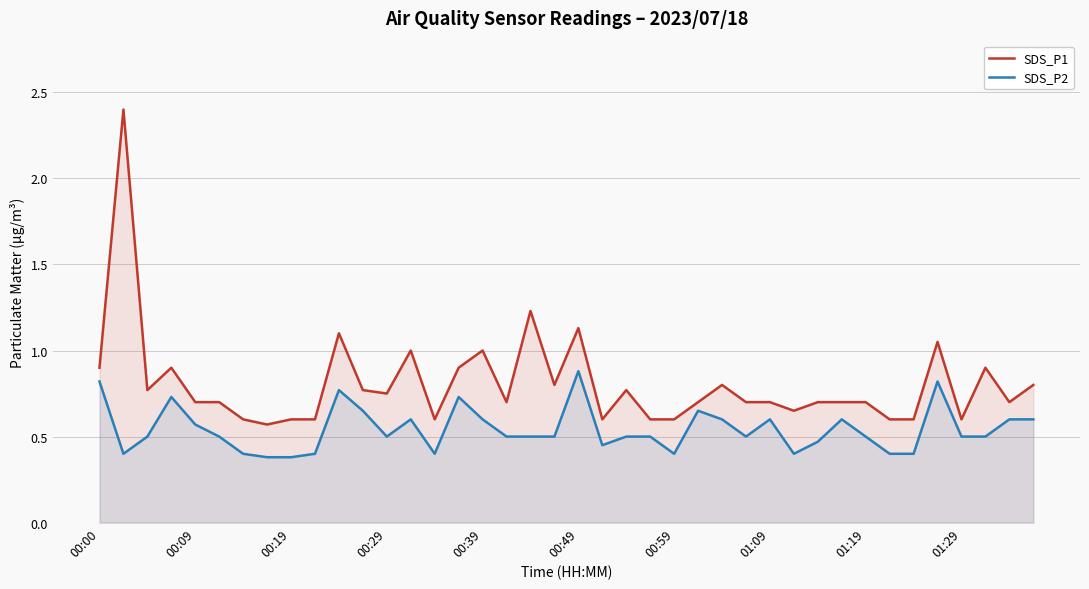

True or false: SDS_P2 and SDS_P1 cross at least once.

False